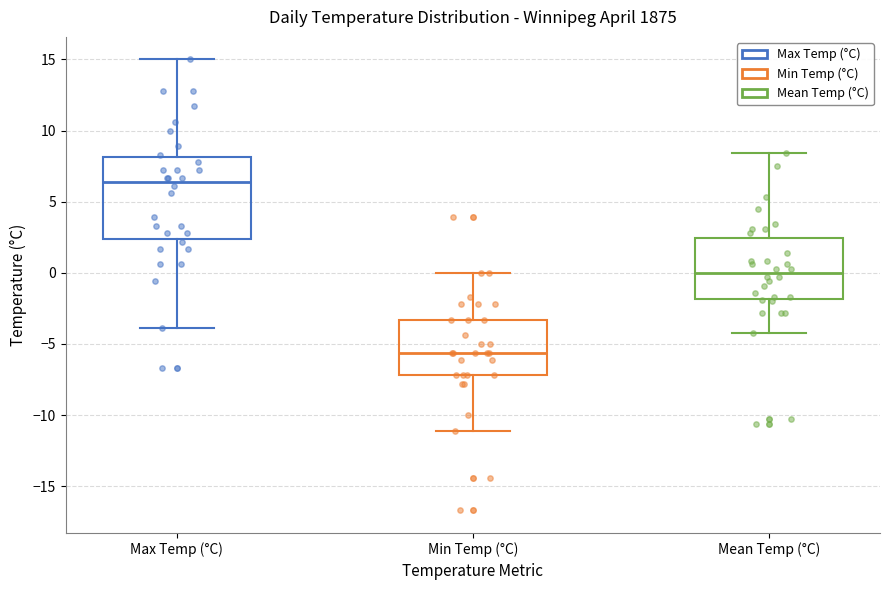

Reading left to right, read every box against the y-axis: the position of its median line, the range the box covers, and the ends of its whiskers. The values are not printed on the chart, so give them approximately, as read against the axis.

Max Temp (°C): median 6.5, box 2.5 to 8.0, whiskers -4.0 to 15.0
Min Temp (°C): median -5.5, box -7.0 to -3.5, whiskers -11.0 to 0.0
Mean Temp (°C): median 0.0, box -2.0 to 2.5, whiskers -4.0 to 8.5